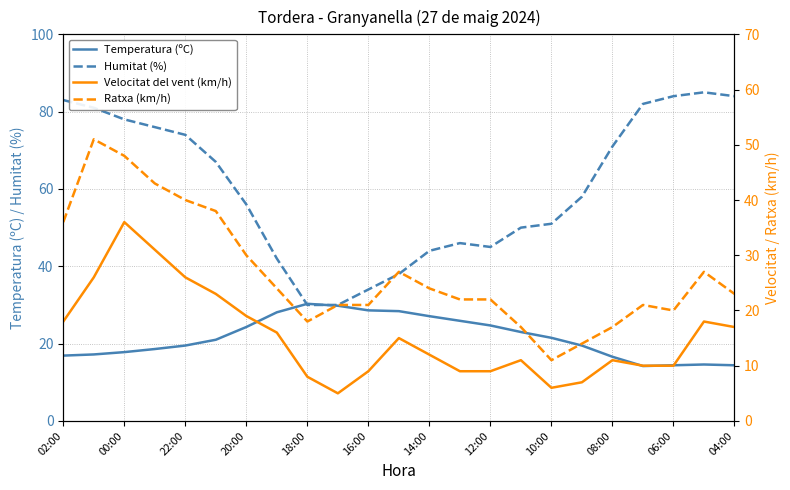

What is the minimum value for Temperatura (ºC)?

14.2